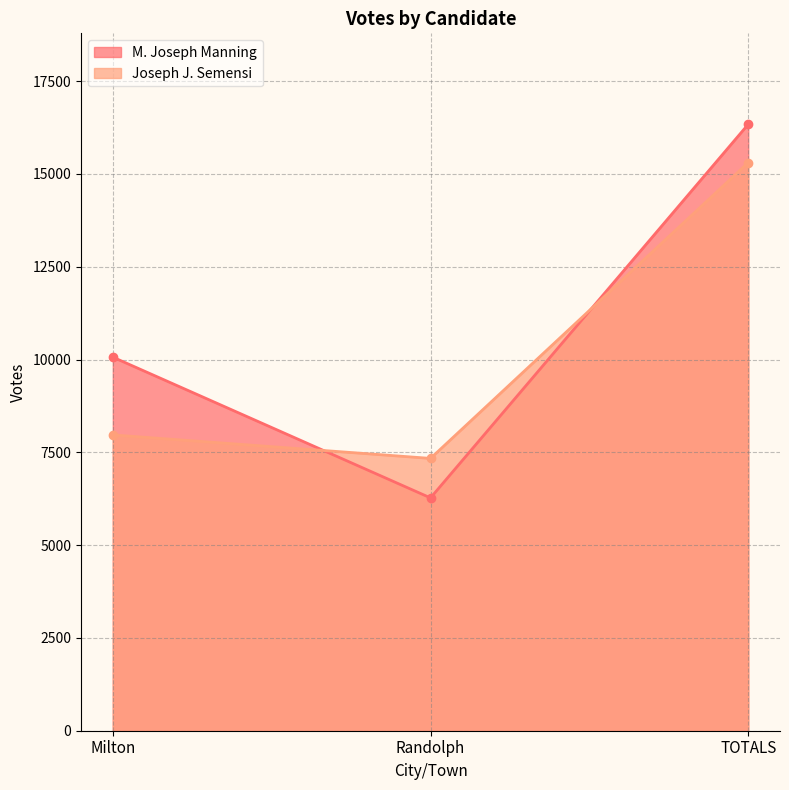

What is the sum of the M. Joseph Manning values at Randolph and TOTALS?

22612